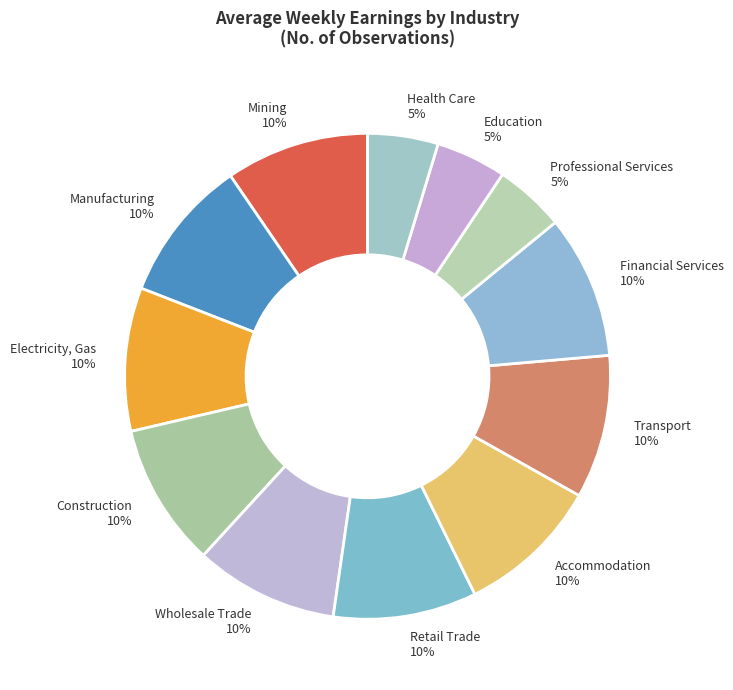

Does any single category account for the majority?

No